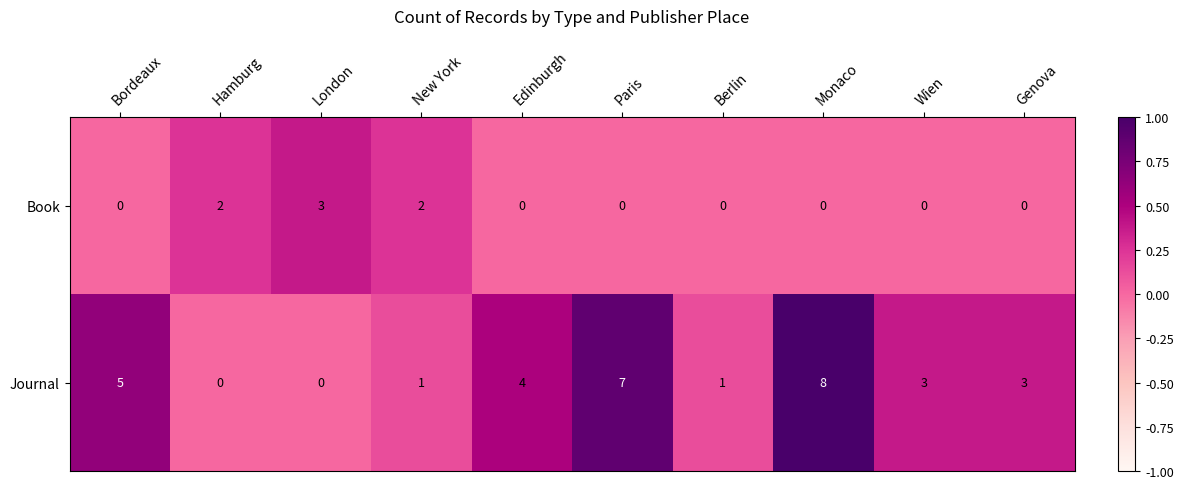

Reading left to right, what are all the values shown in this chart?

Book: 0	2	3	2	0	0	0	0	0	0
Journal: 5	0	0	1	4	7	1	8	3	3